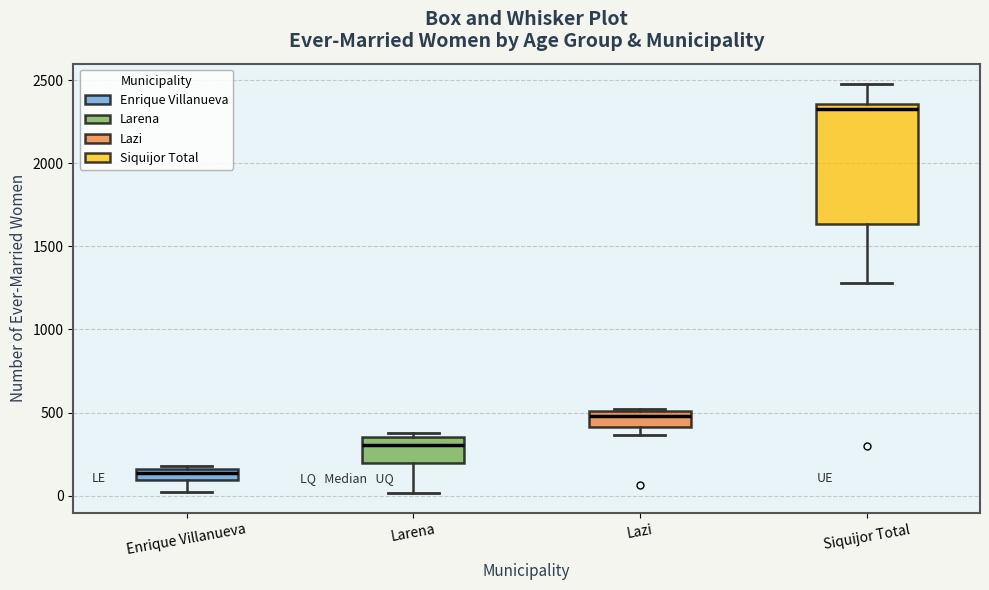

Where is the upper edge of the box for Siquijor Total on the y-axis? The values are not printed on the chart, so give them approximately, as read against the axis.

2350